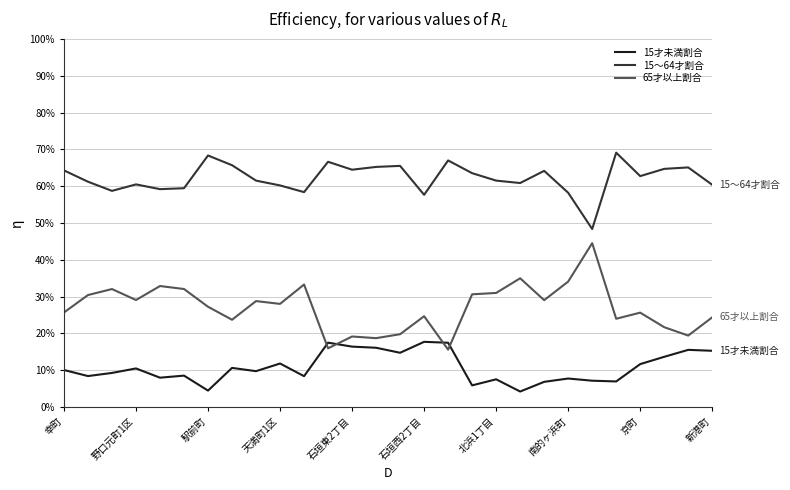

True or false: 65才以上割合 and 15～64才割合 cross at least once.

False